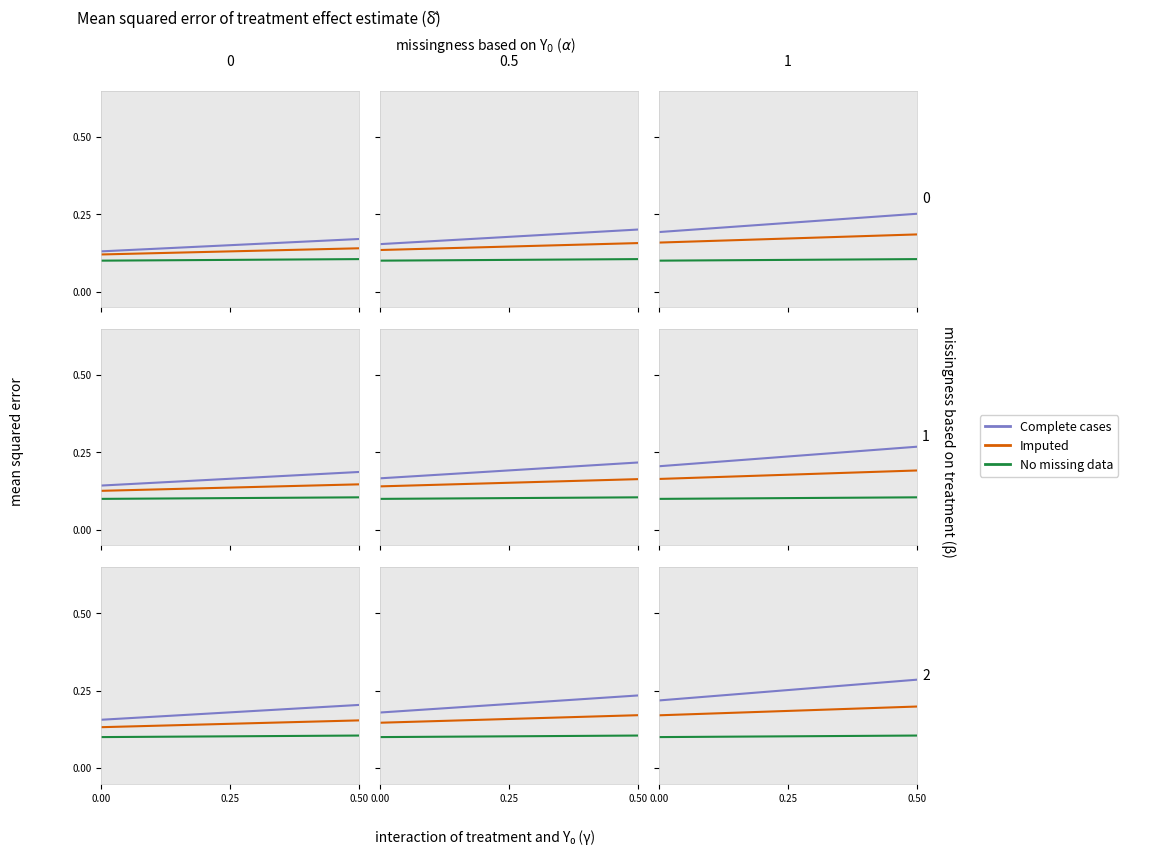

True or false: Imputed has a value of 0.3 at 3.

False